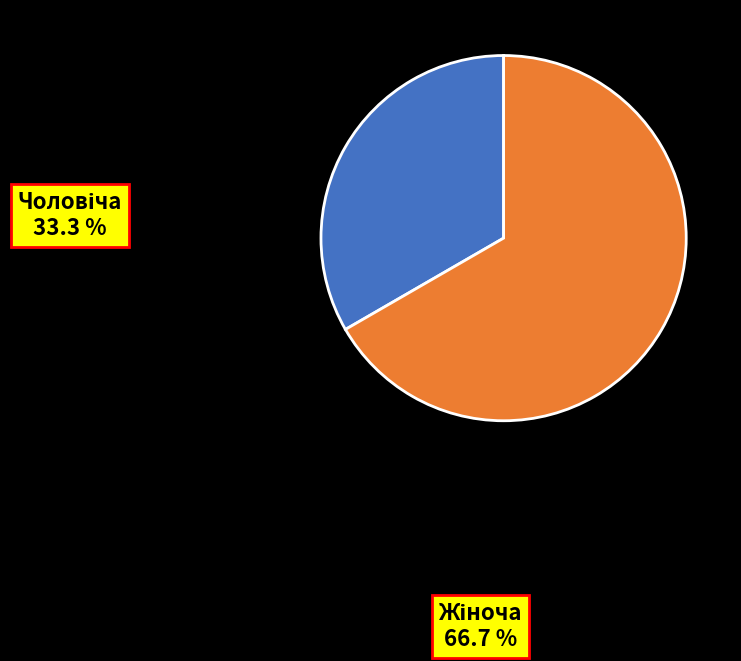

Rank the categories by value from highest to lowest.

Жіноча, Чоловіча